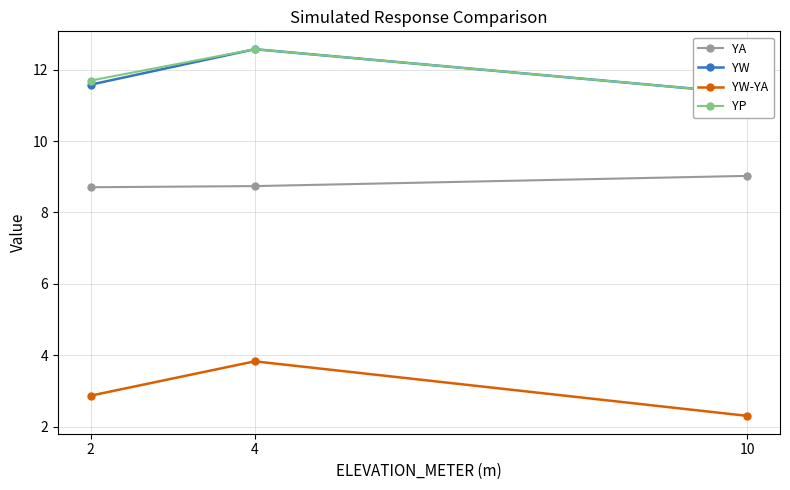

What are all the series names shown in the legend?

YA, YW, YW-YA, YP